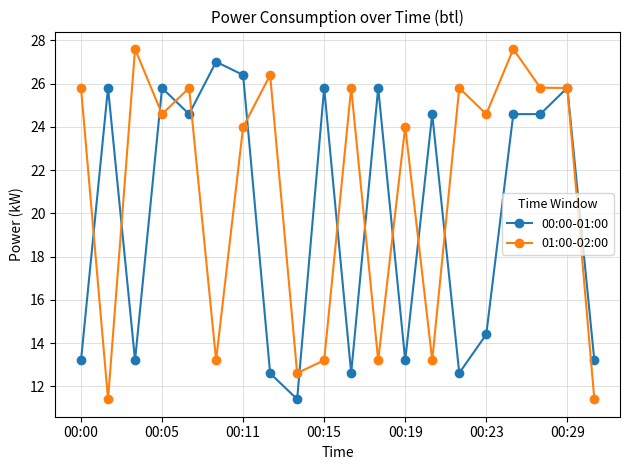

How many data points in 00:00-01:00 are above 24?

11